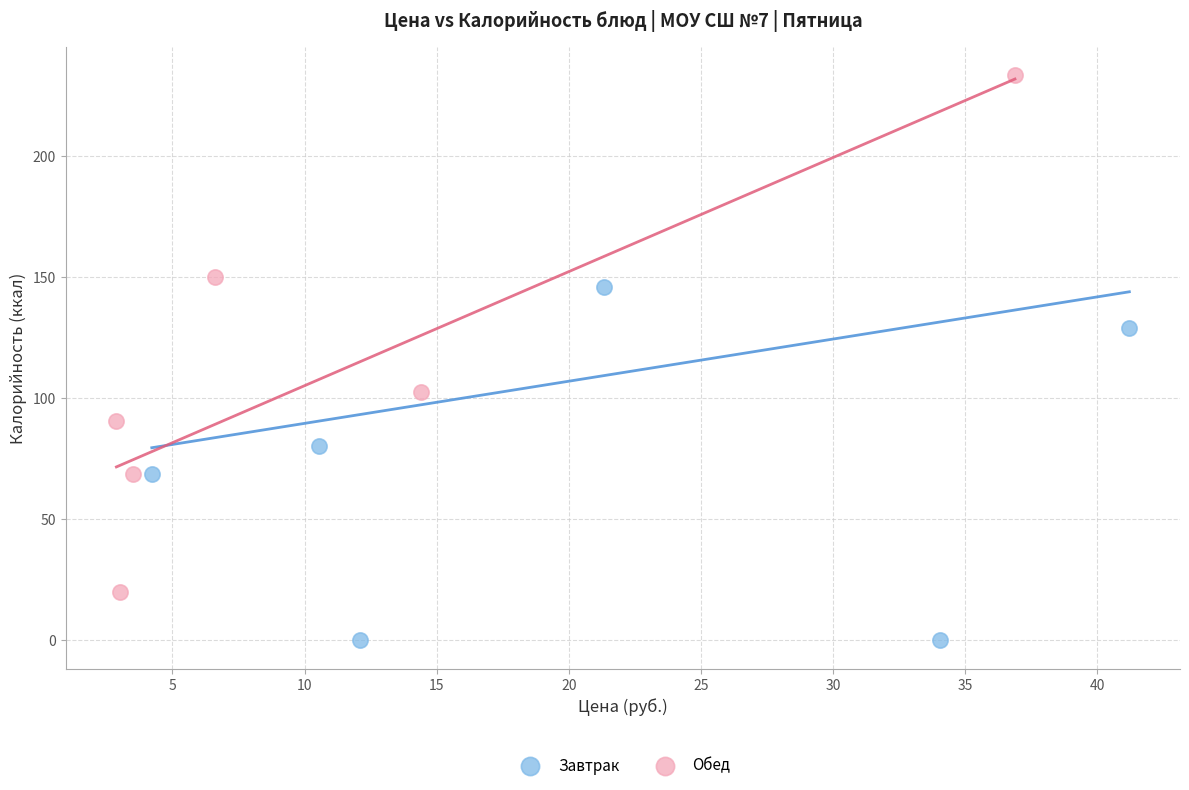

Which series contains the highest Y value?

Обед